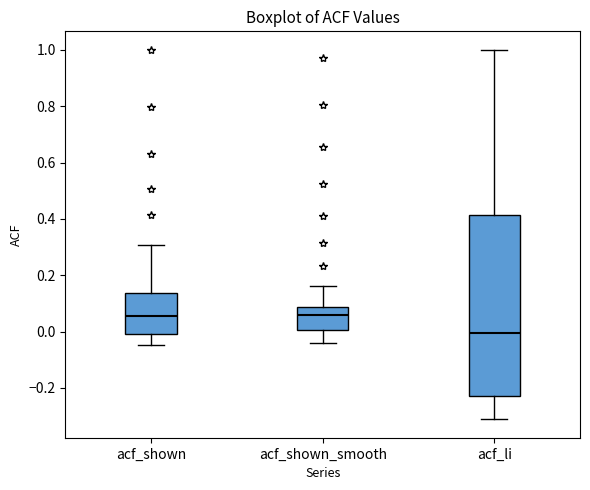

Reading left to right, transcribe this box plot: for each box, give where its median line is, the range the box spans, and where its two whiskers end, as read against the y-axis. The values are not printed on the chart, so give them approximately, as read against the axis.

acf_shown: median 0.06, box 0.00 to 0.14, whiskers -0.04 to 0.30
acf_shown_smooth: median 0.06, box 0.00 to 0.08, whiskers -0.04 to 0.16
acf_li: median 0.00, box -0.22 to 0.42, whiskers -0.32 to 1.00